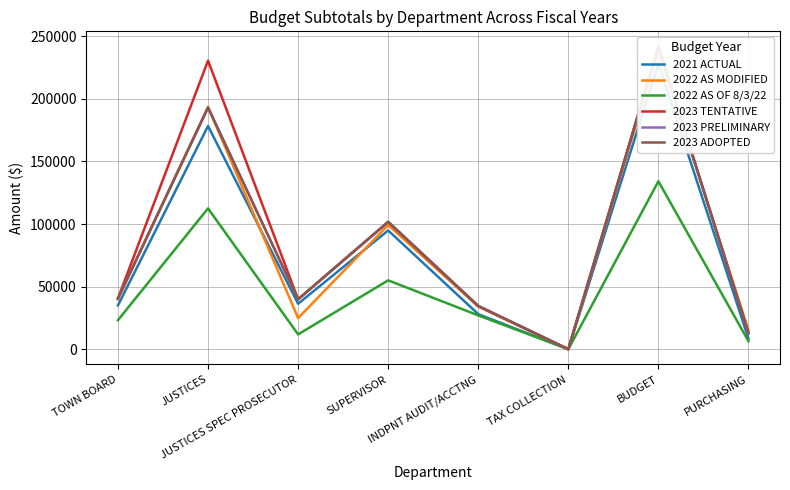

What is the difference between the second highest and minimum values in the 2023 ADOPTED series?

192827